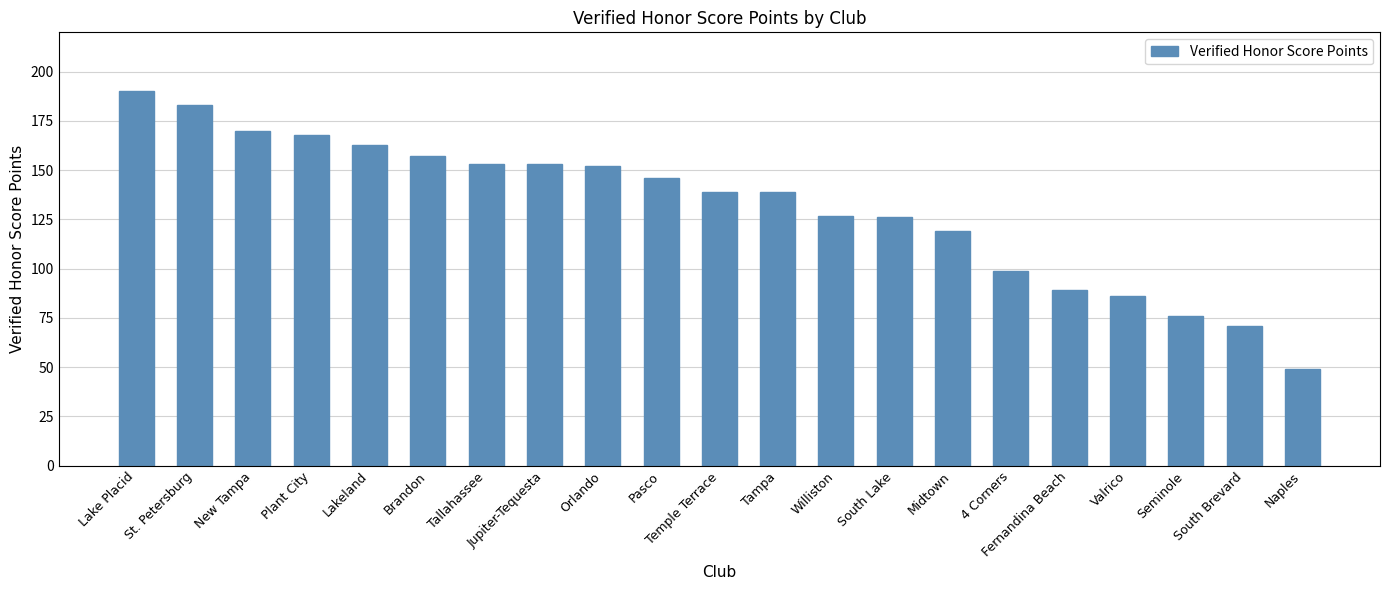

Does the chart contain stacked bars?

No